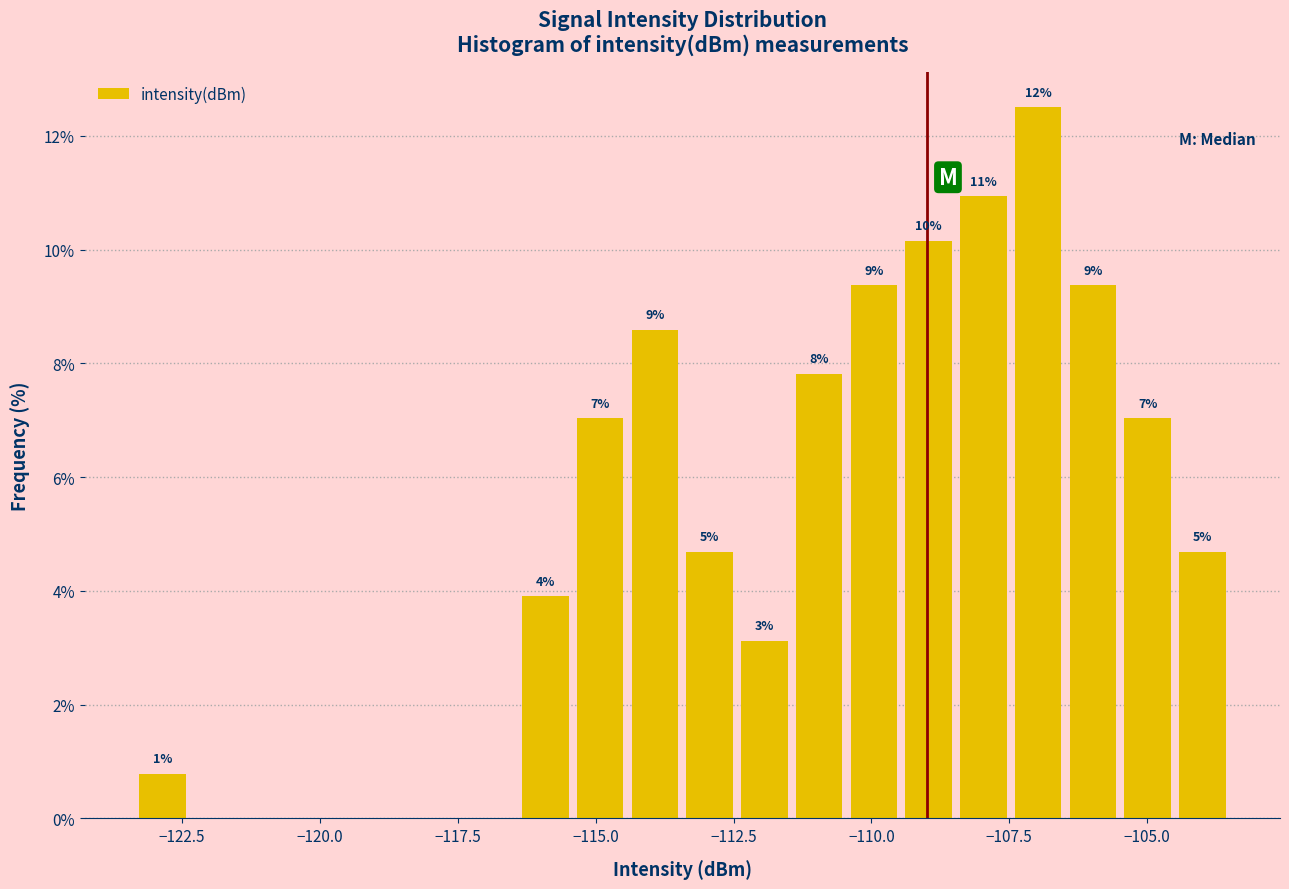

Read against the x-axis, roughly where is the centre of the tallest bar?

-107.0